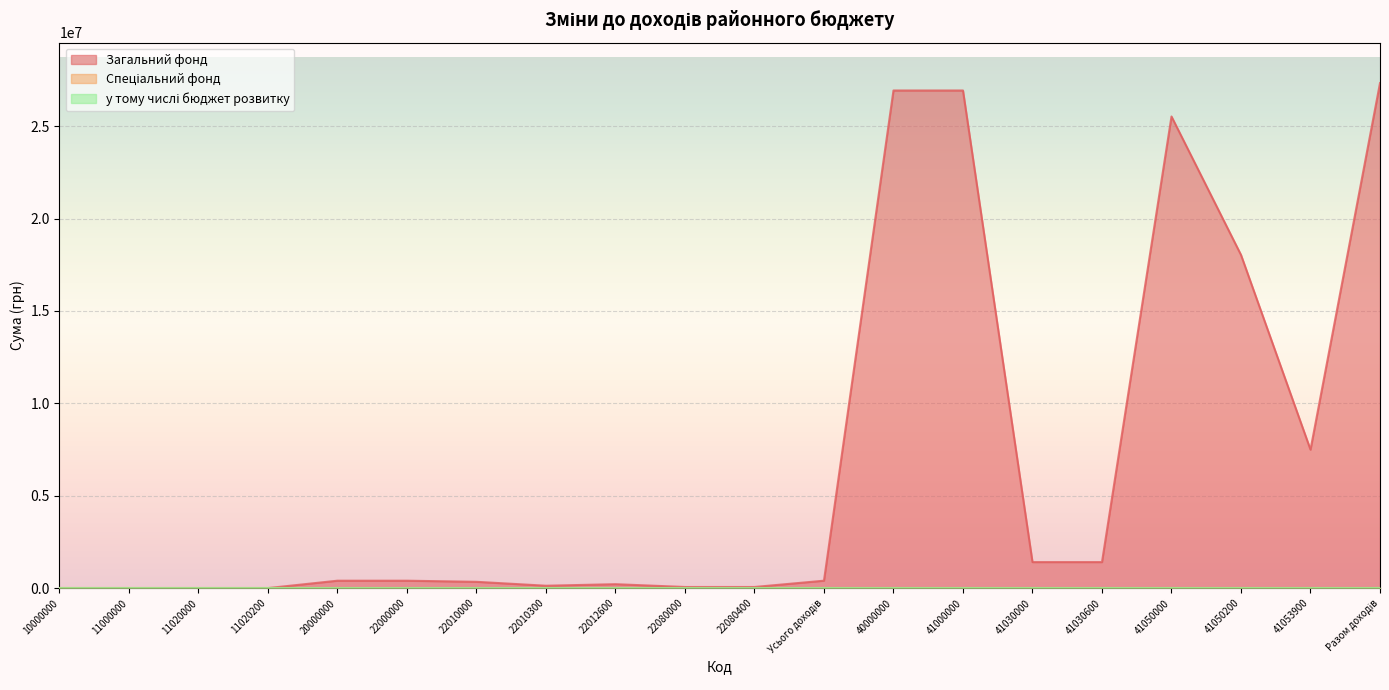

At which category does the chart reach its peak across all series?

Разом доходів